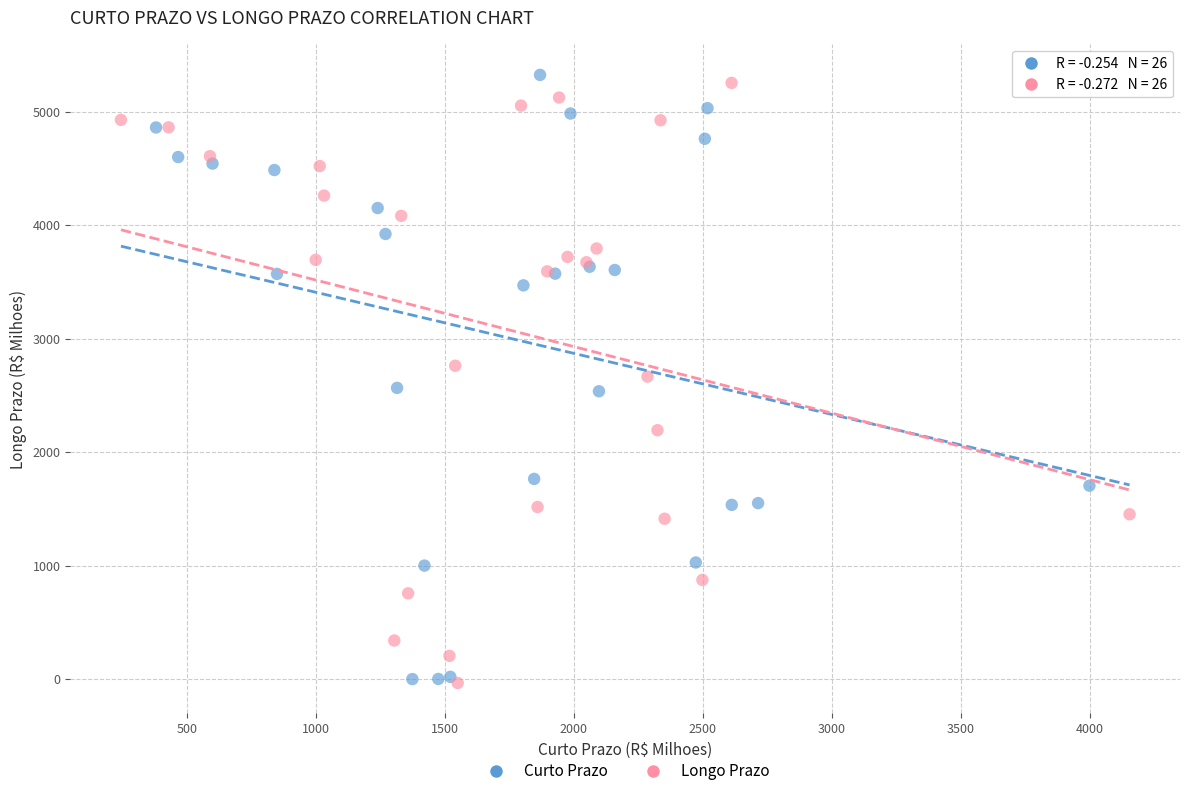

What are all the series names shown in the legend?

Curto Prazo, Longo Prazo